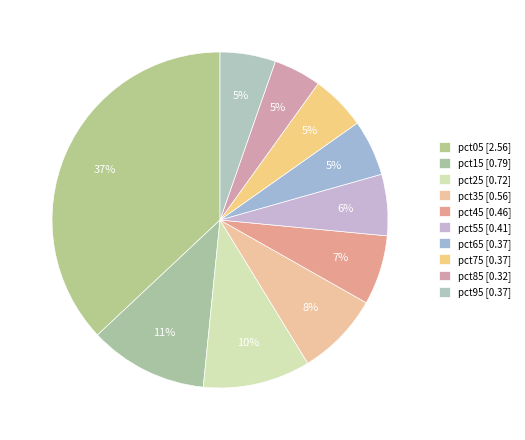

Count the number of slices in the pie.

10